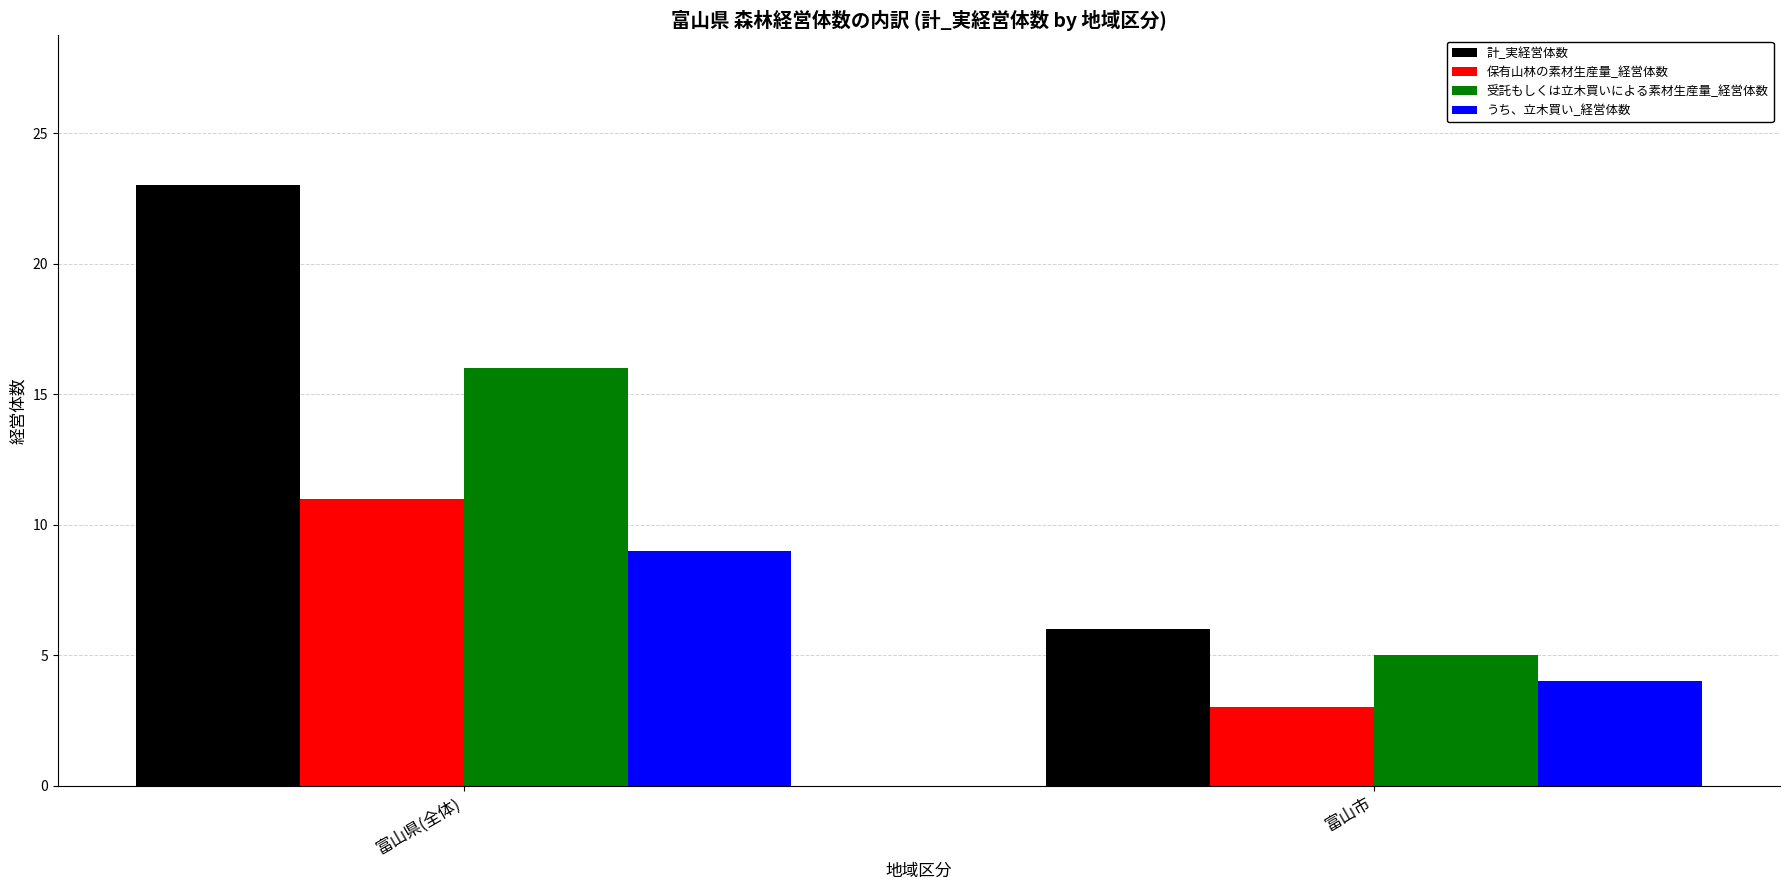

Where is 受託もしくは立木買いによる素材生産量_経営体数 nearest to the value 10?

富山市